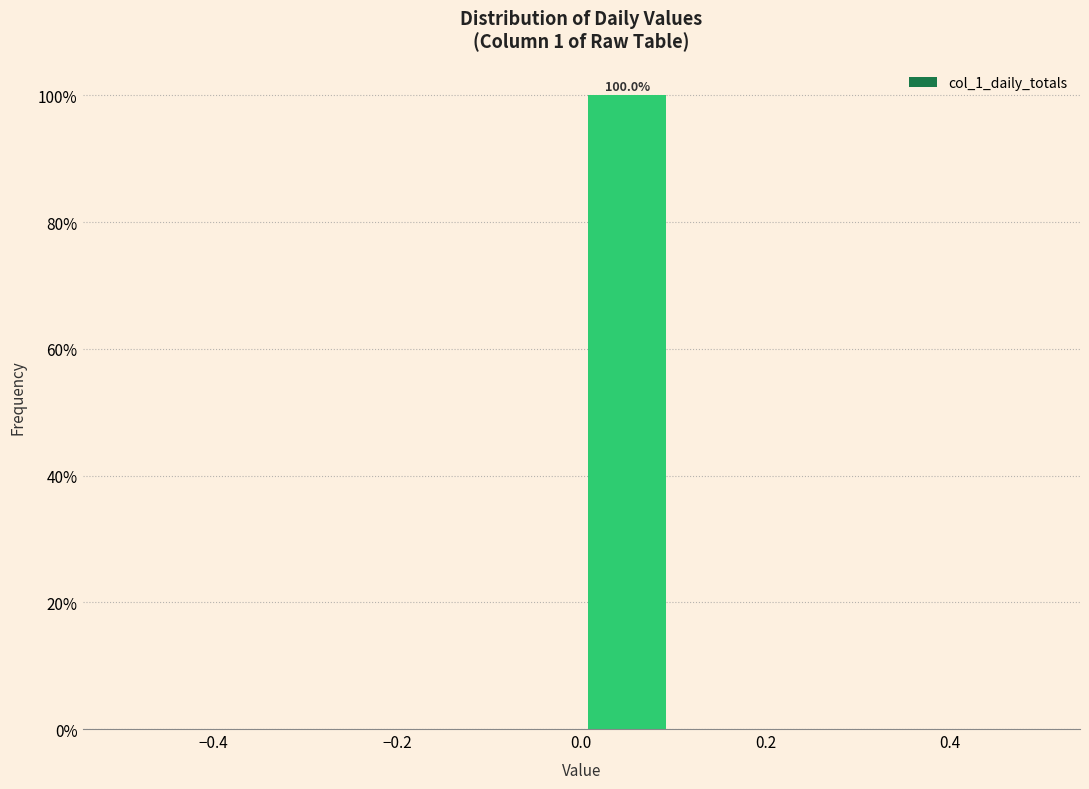

Which range on the x-axis has the tallest bar?

0.0 to 0.1